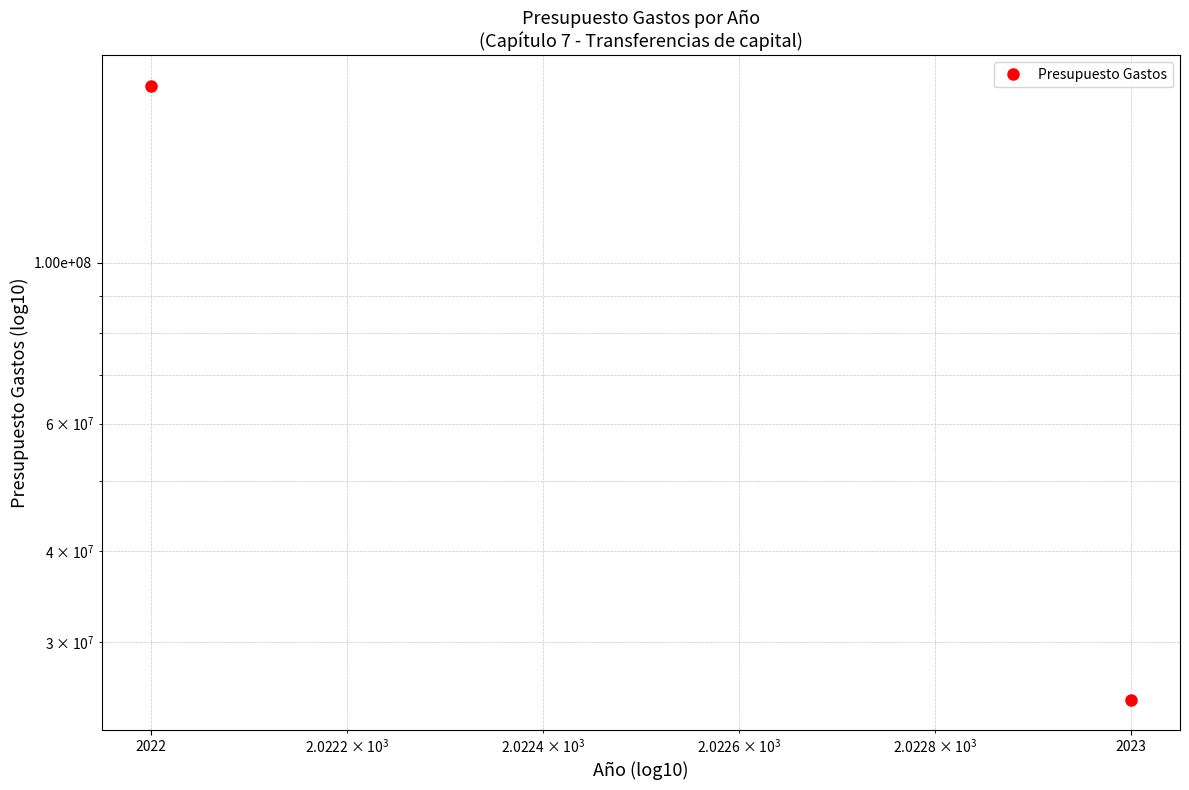

Reading right to left, transcribe all the data shown in this chart.

2023=25000000	2022=175000000